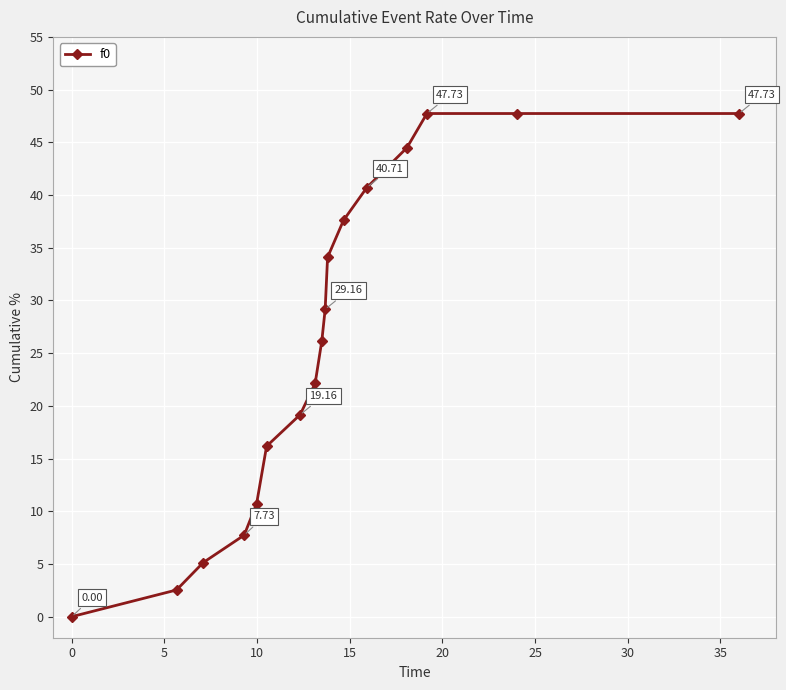

What is the sum of all values?

439.0